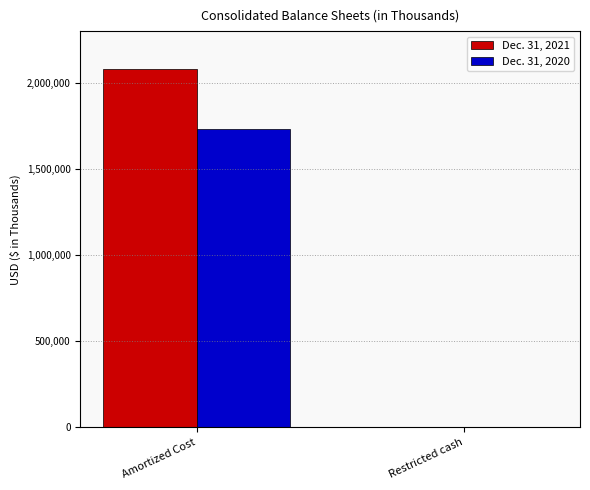

What are all the series names shown in the legend?

Dec. 31, 2021, Dec. 31, 2020